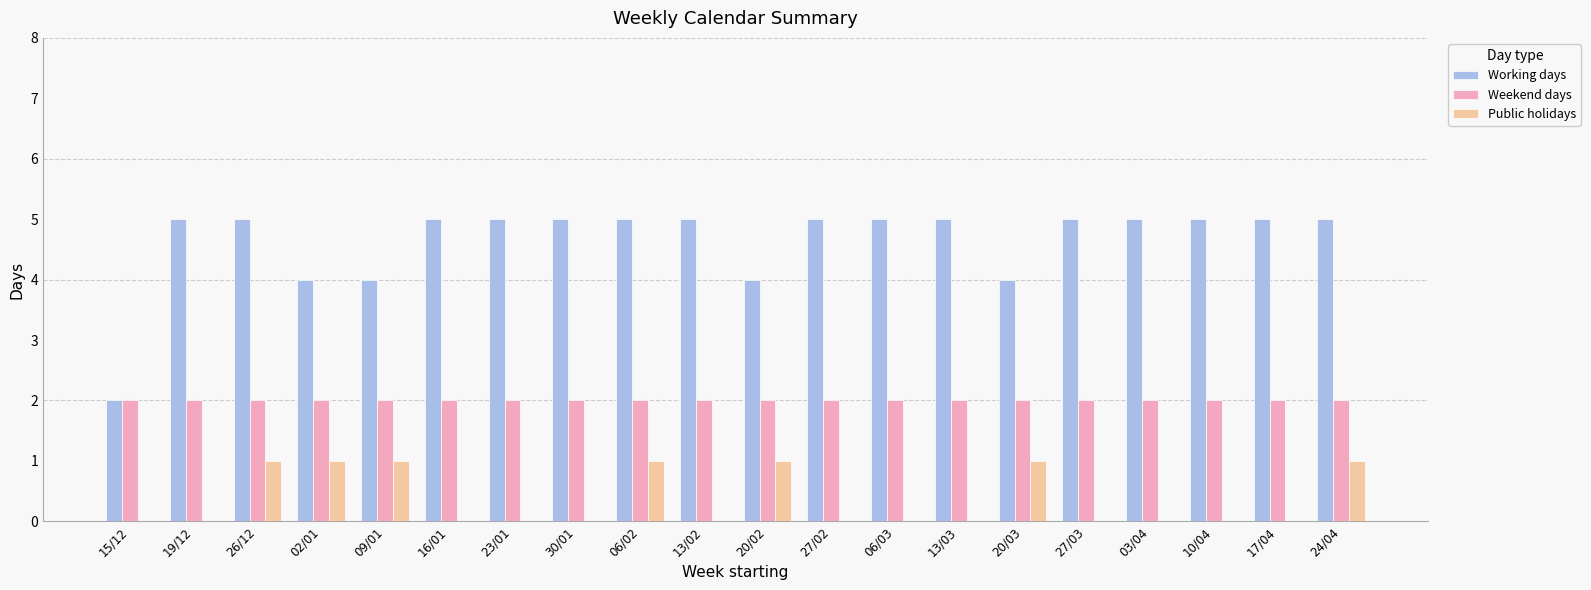

True or false: Weekend days has a value of 1 at 02/01.

False